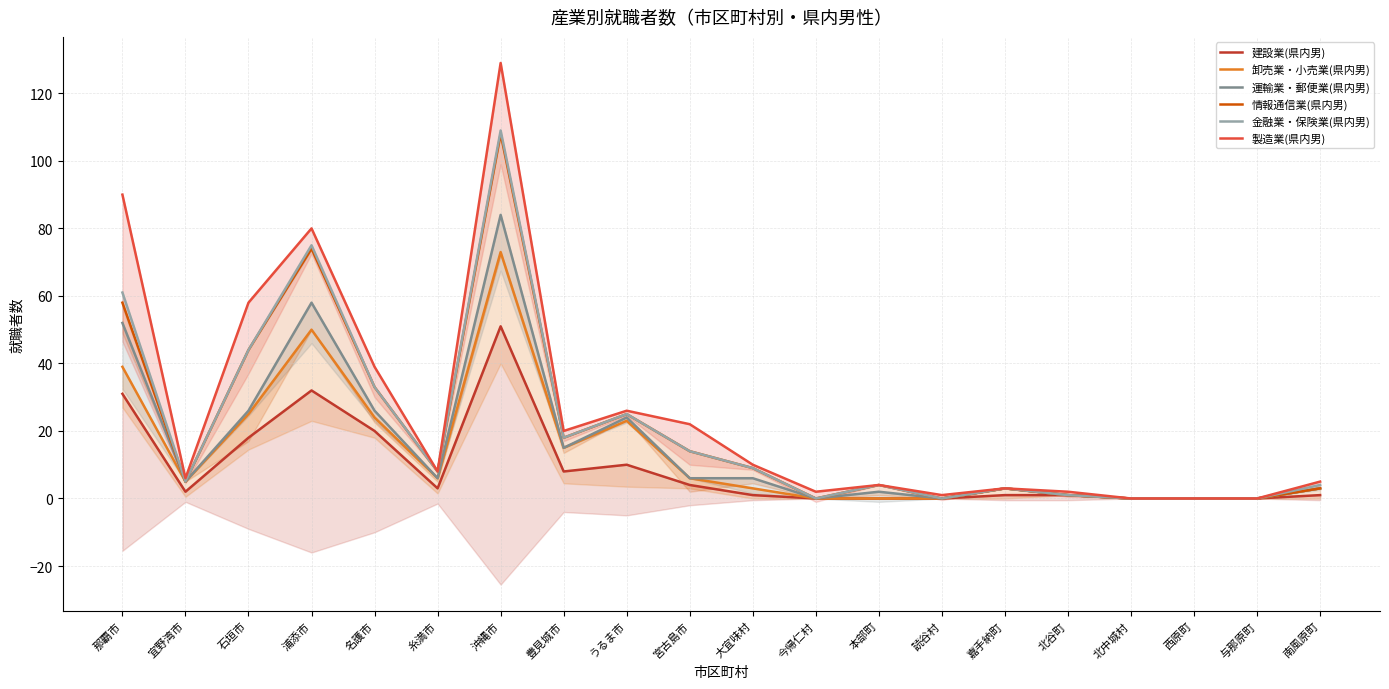

Which series has the largest range (max minus min)?

製造業(県内男)